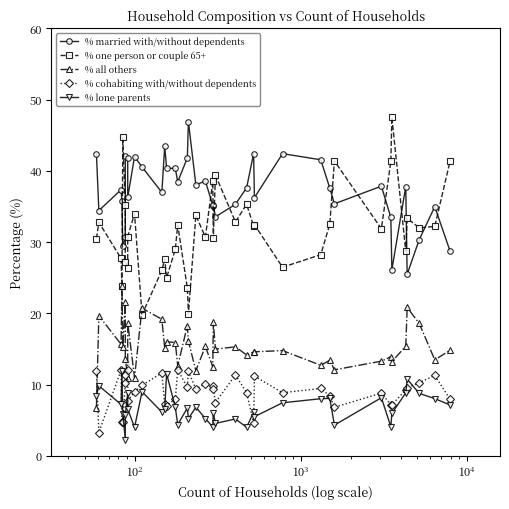

Reading right to left, extract all data points from this chart.

% married with/without dependents: 28.7	35.0	30.4	25.5	37.8	26.1	33.5	37.9	35.4	37.6	41.6	42.4	36.2	42.4	37.6	35.3	33.5	35.2	35.1	38.6	38.0	46.9	41.8	38.5	40.3	40.4	43.4	37.0	40.5	42.0	36.3	41.8	42.0	30.7	29.4	35.7	37.3	34.4	42.4
% one person or couple 65+: 41.4	32.2	32.0	33.3	28.7	47.5	41.3	31.9	41.4	32.5	28.2	26.5	32.4	32.2	35.3	32.8	39.4	30.5	38.5	30.7	33.8	19.9	23.6	32.4	29.0	25.0	27.6	26.0	19.8	34.0	30.8	26.4	27.3	35.2	44.7	23.8	27.7	32.8	30.5
% all others: 14.8	13.5	18.6	20.8	15.4	13.2	13.9	13.3	12.1	13.4	12.7	14.8	14.6	14.6	14.2	15.3	15.0	18.8	12.5	15.4	12.0	16.1	18.3	12.6	15.9	16.0	15.1	19.2	20.7	11.0	18.7	11.0	13.6	21.6	15.3	23.8	15.7	19.7	6.8
% cohabiting with/without dependents: 7.9	11.3	10.3	9.6	9.2	7.2	7.2	8.8	6.8	8.4	9.5	8.9	11.2	4.6	8.9	11.4	7.5	9.4	9.8	10.1	9.4	11.8	9.6	12.1	8.0	7.1	7.2	11.6	9.9	9.0	7.7	12.1	11.4	10.2	4.7	4.8	12.0	3.3	11.9
% lone parents: 7.1	8.0	8.8	10.8	8.9	6.0	4.1	8.2	4.3	8.1	8.0	7.5	5.5	6.1	4.0	5.2	4.6	6.0	4.1	5.2	6.8	5.2	6.7	4.4	6.8	11.5	6.6	6.2	9.0	4.0	6.6	8.8	5.7	2.3	5.9	11.9	7.2	9.8	8.5